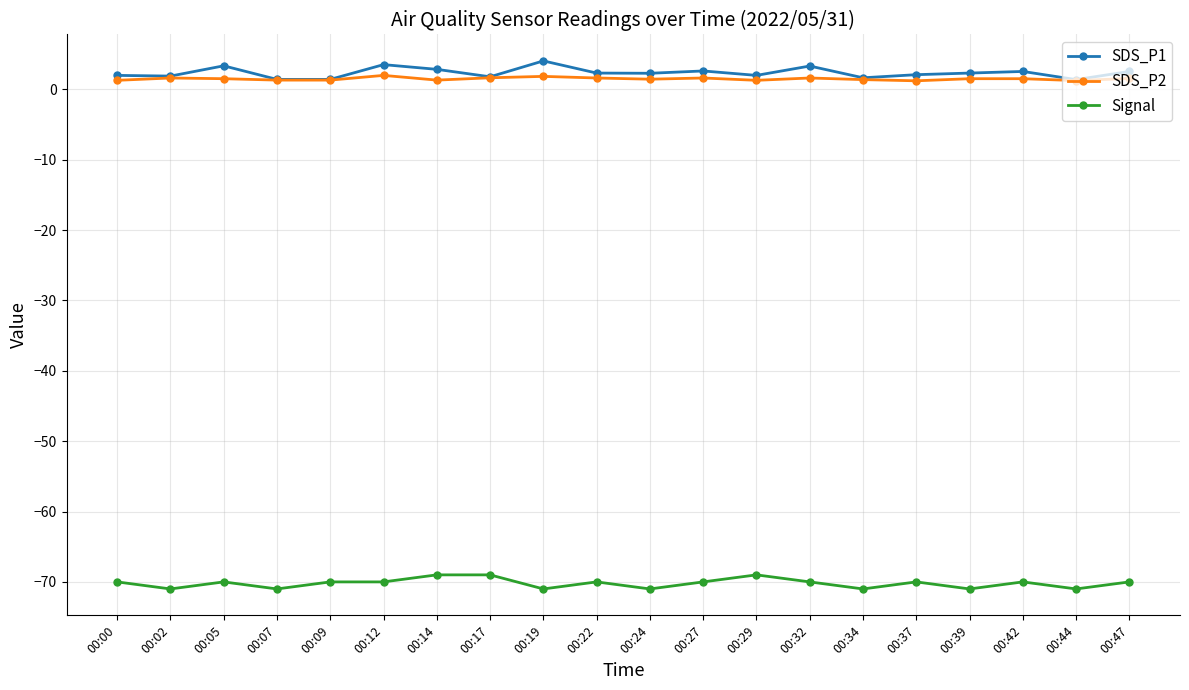

True or false: SDS_P1 and Signal intersect in this chart.

False